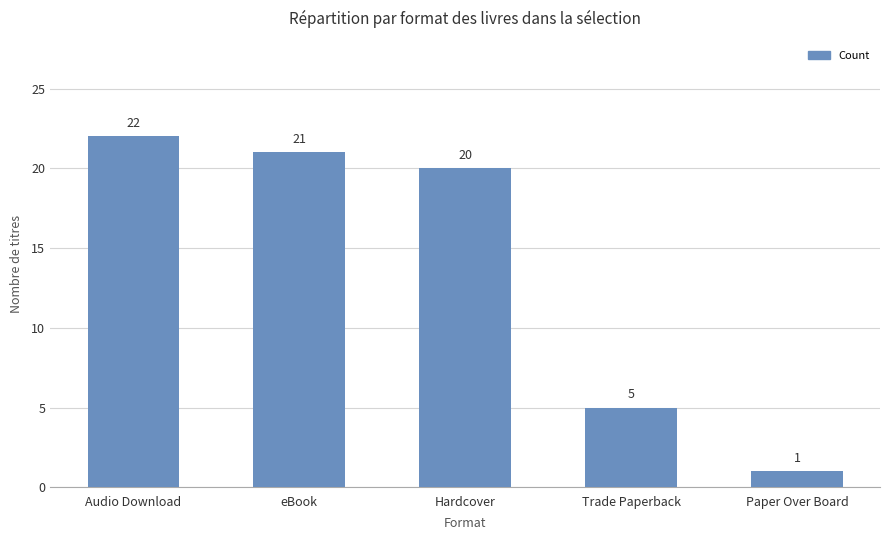

What is the minimum value shown in the chart?

1